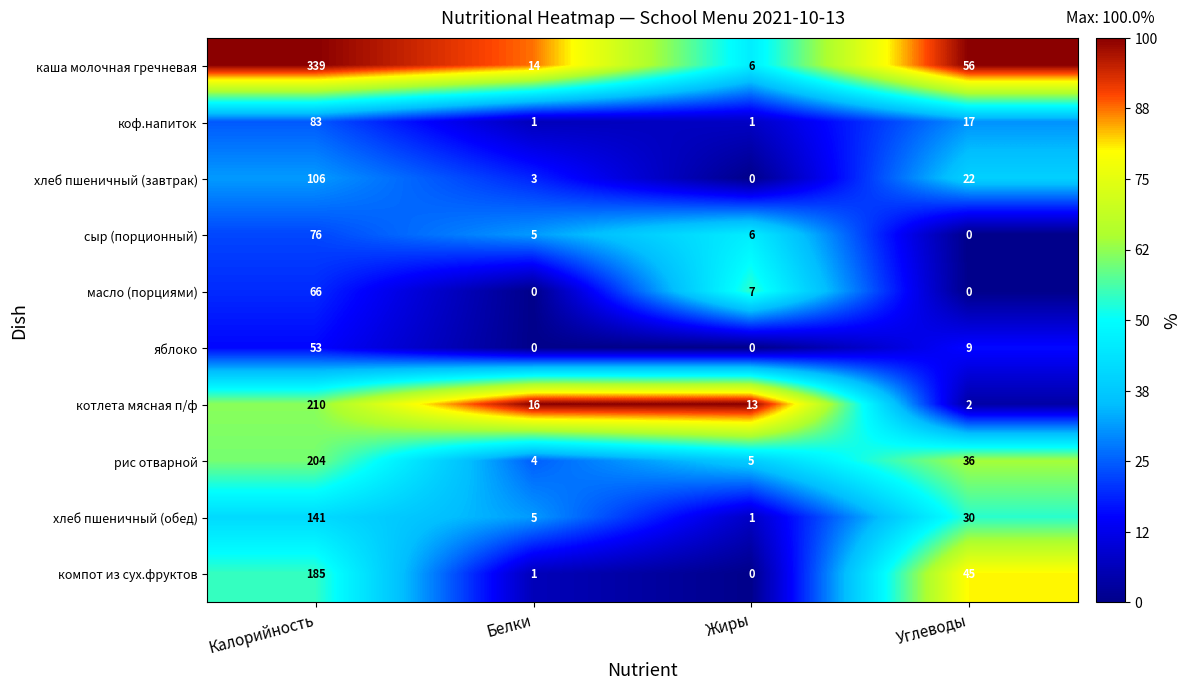

What is the maximum value for коф.напиток?

83